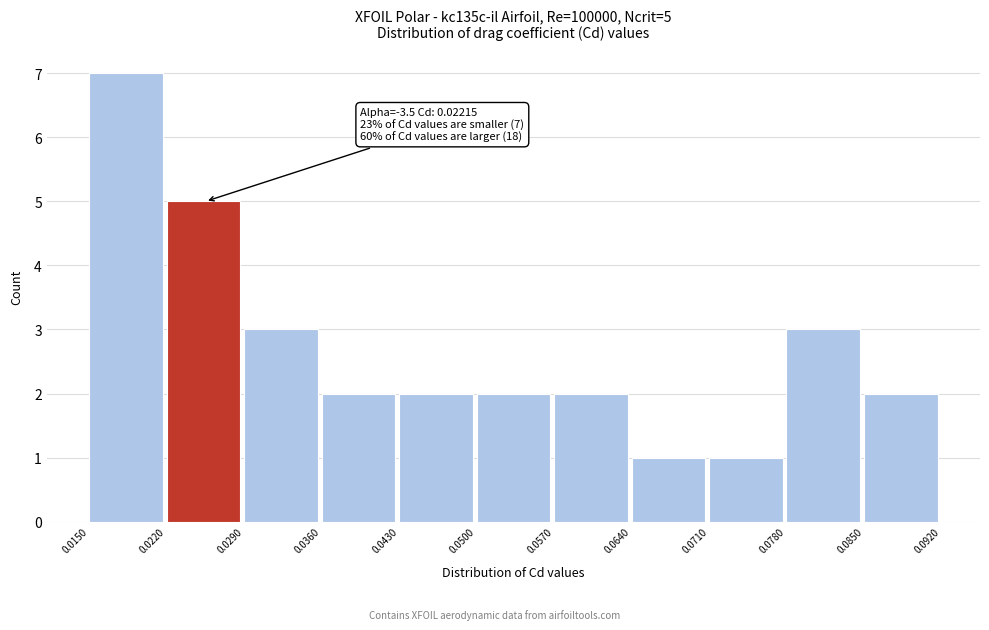

Which range on the x-axis has the tallest bar?

0.0150 to 0.0220